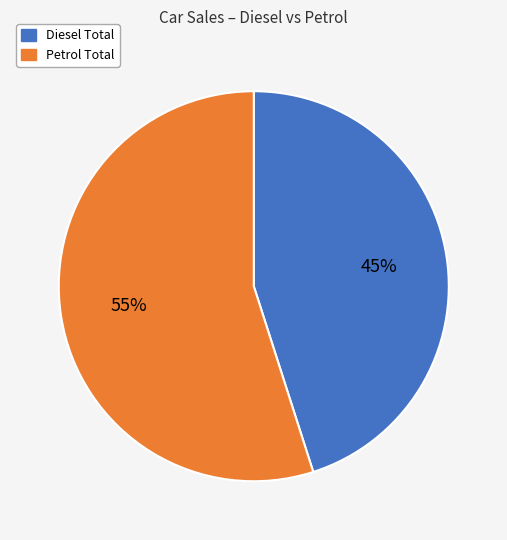

Is there any slice that represents more than half of the pie?

Yes